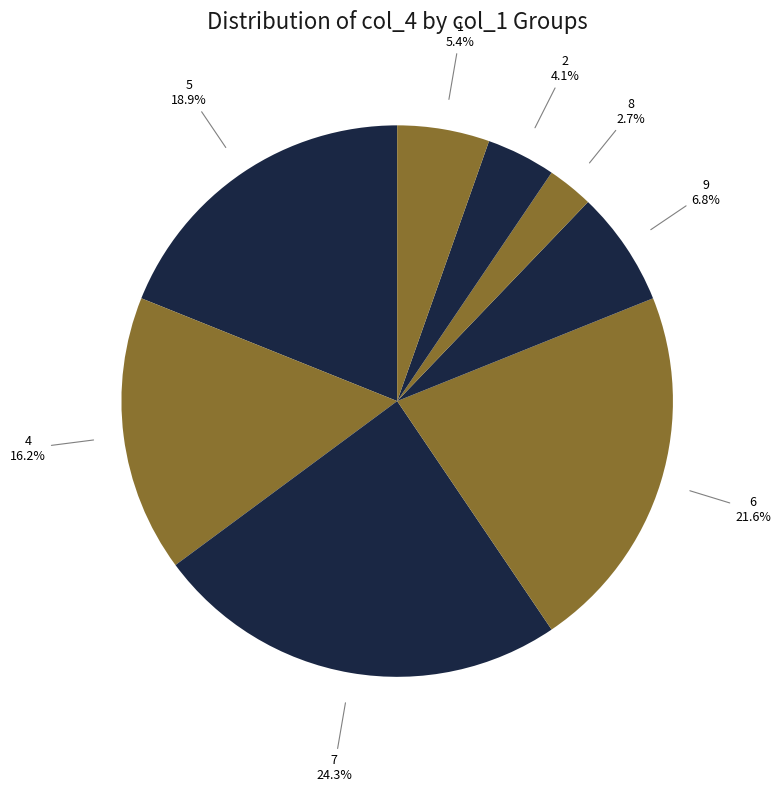

To the nearest percent, what is the average slice percentage?

12%